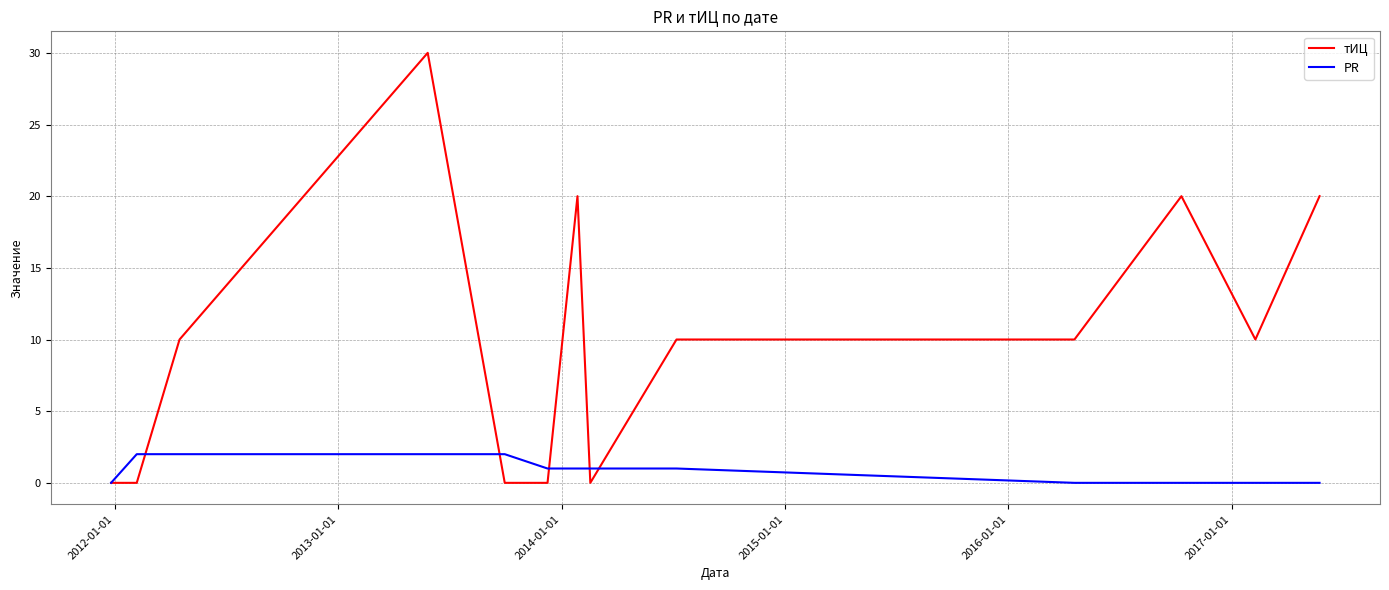

Which series has the widest spread of values?

тИЦ